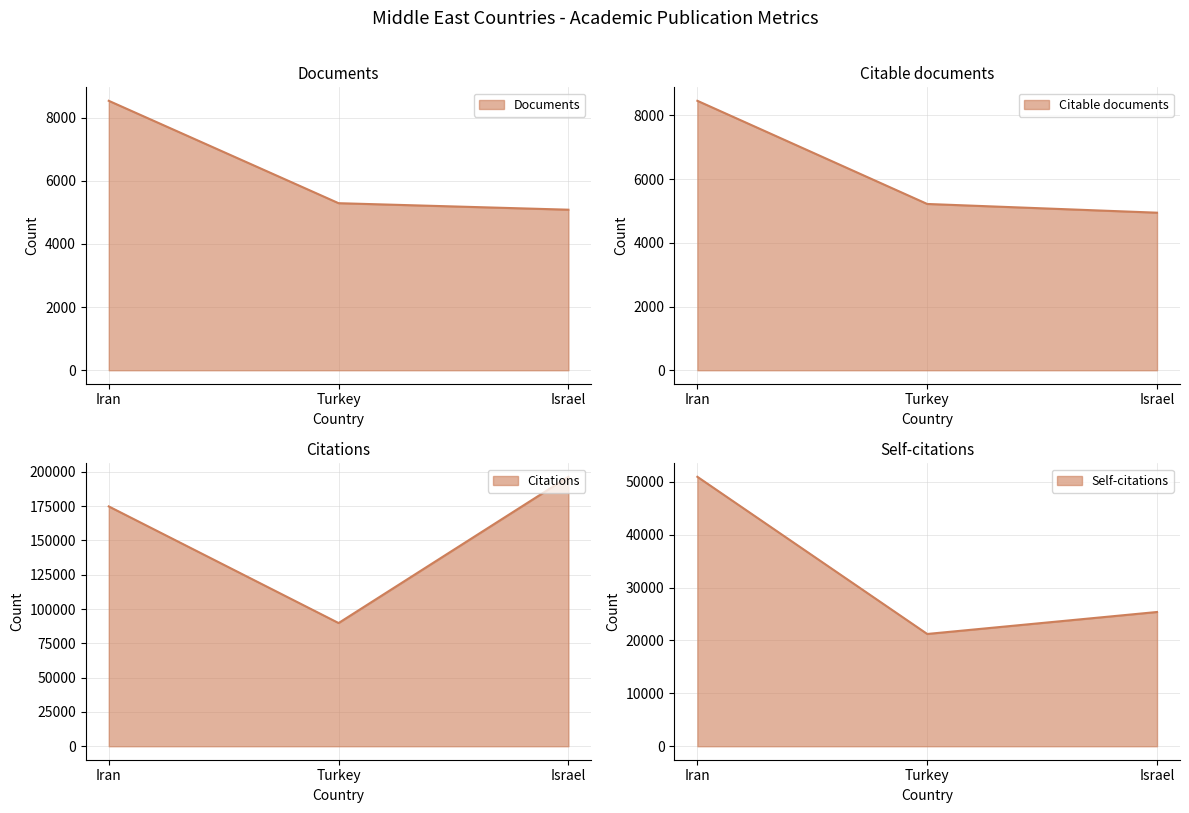

What is the value of the Self-citations point at the 1st from the left?

50939